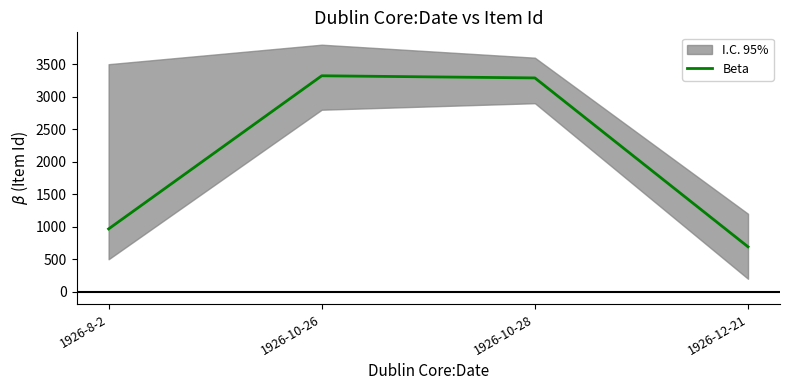

How many points are higher than both their immediate neighbors (excluding endpoints)?

1